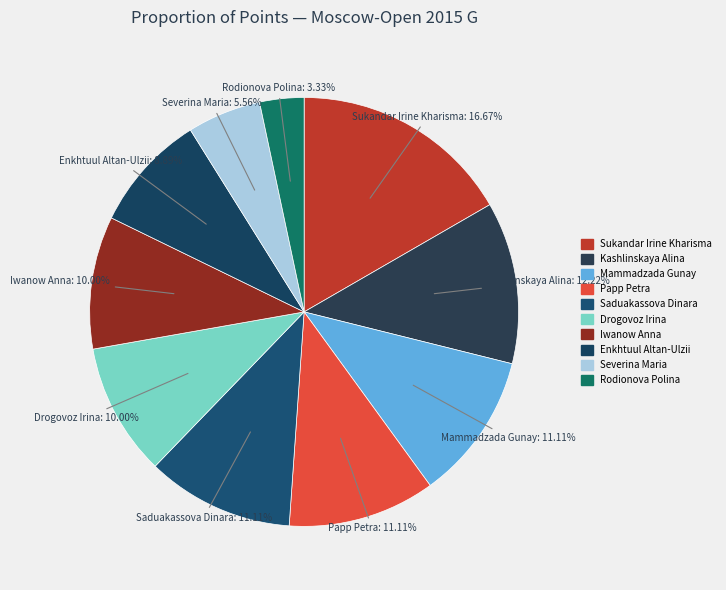

Which slice is the largest?

Sukandar Irine Kharisma